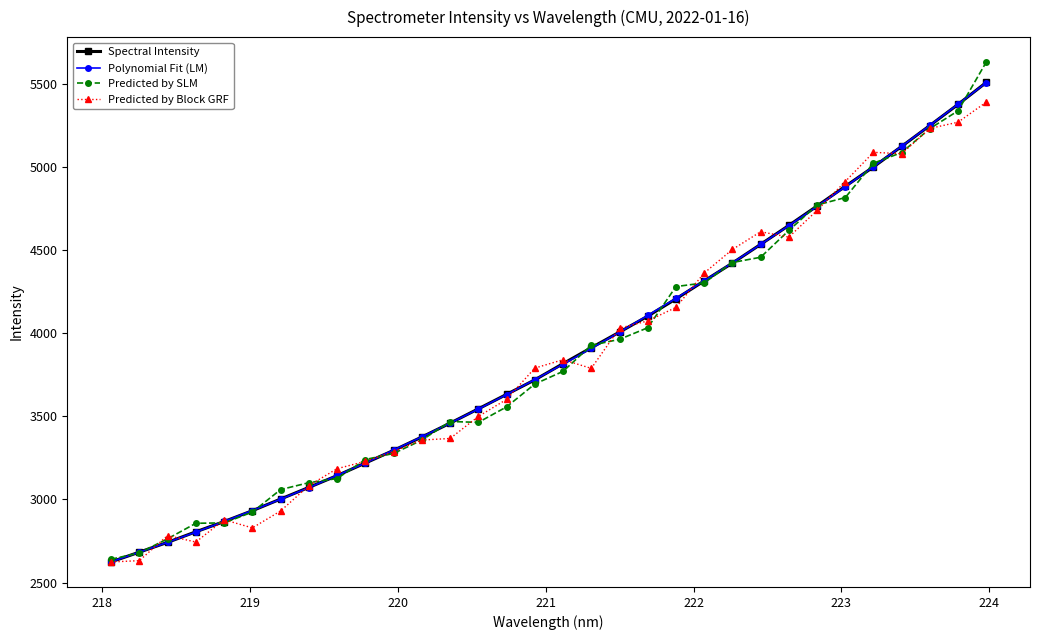

Which series has the largest range (max minus min)?

Predicted by SLM